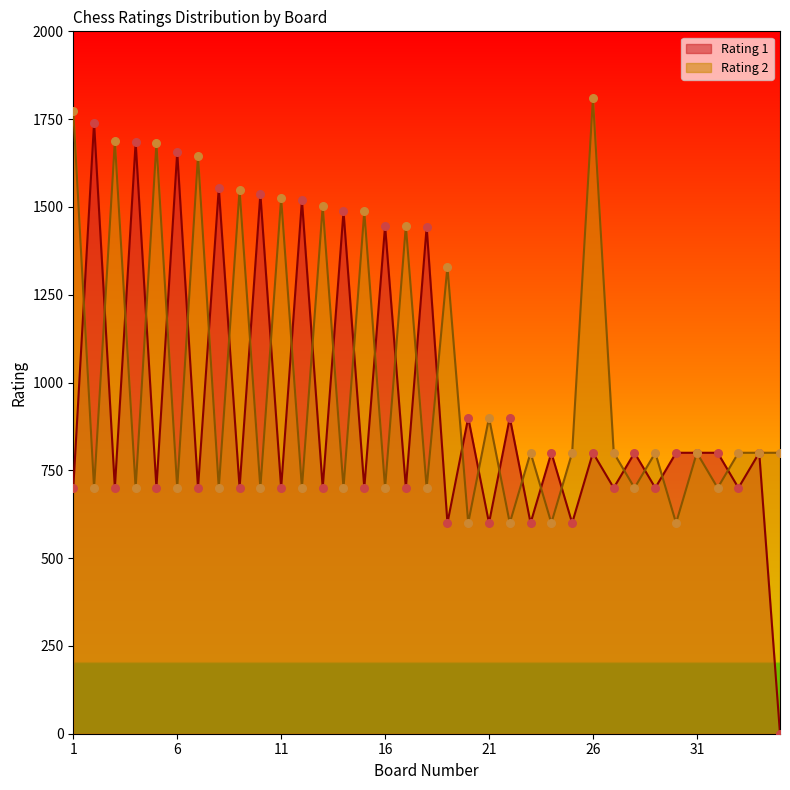

At which category is the sum across all series the highest?

26